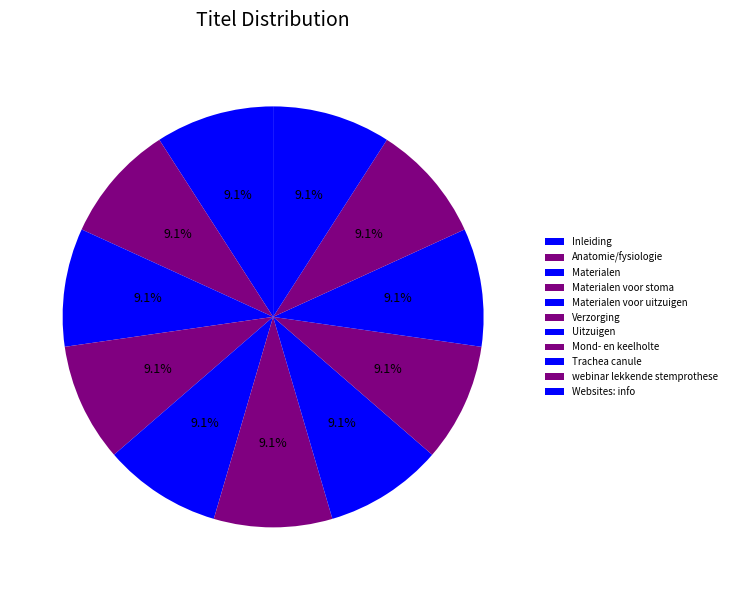

Is Trachea canule the majority of the pie?

No